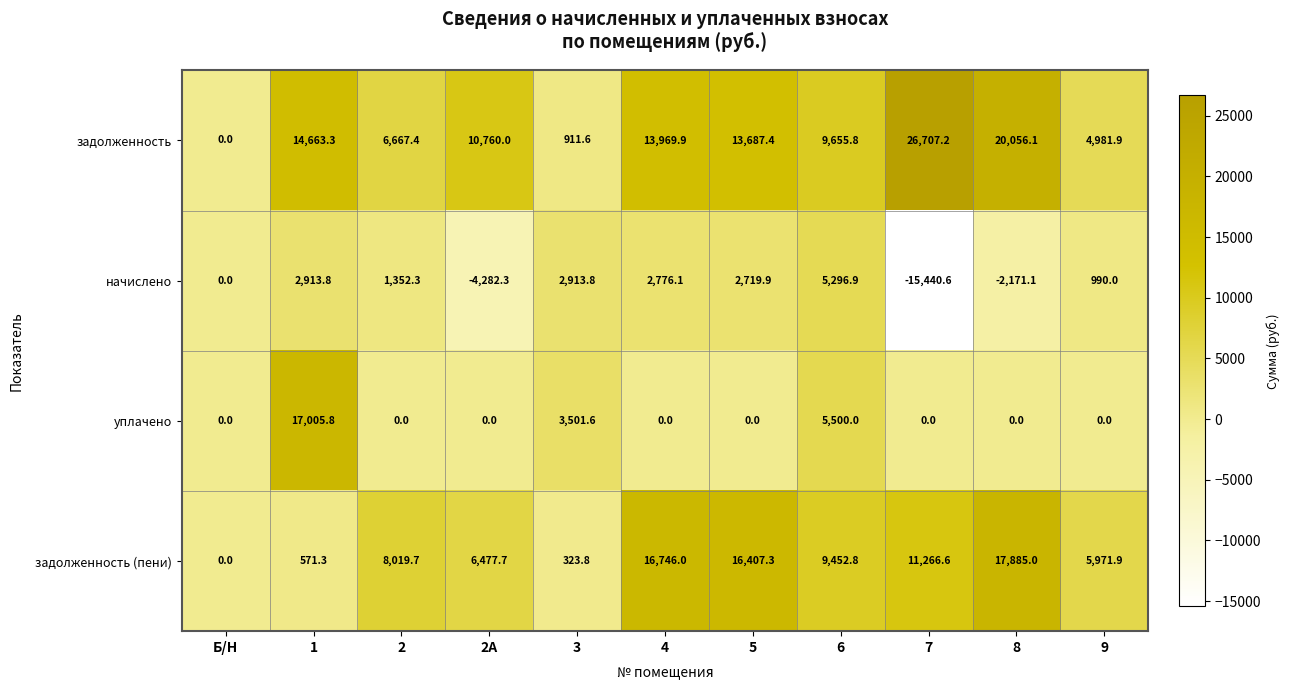

True or false: задолженность (пени) has a value of 11266.6 at 7.

True